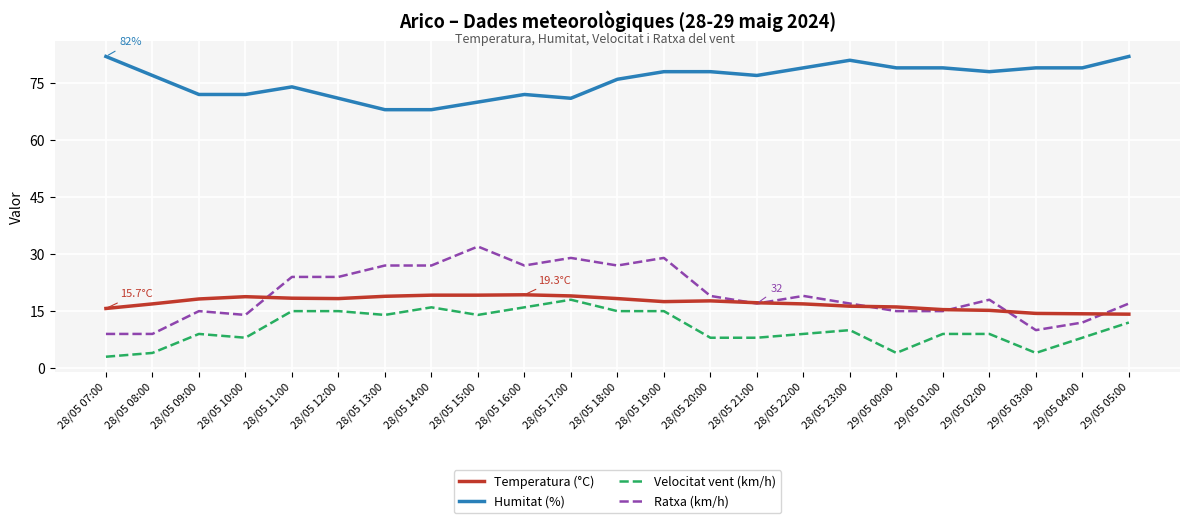

The value of Velocitat vent (km/h) at 29/05 02:00 is 13.6. True or false?

False